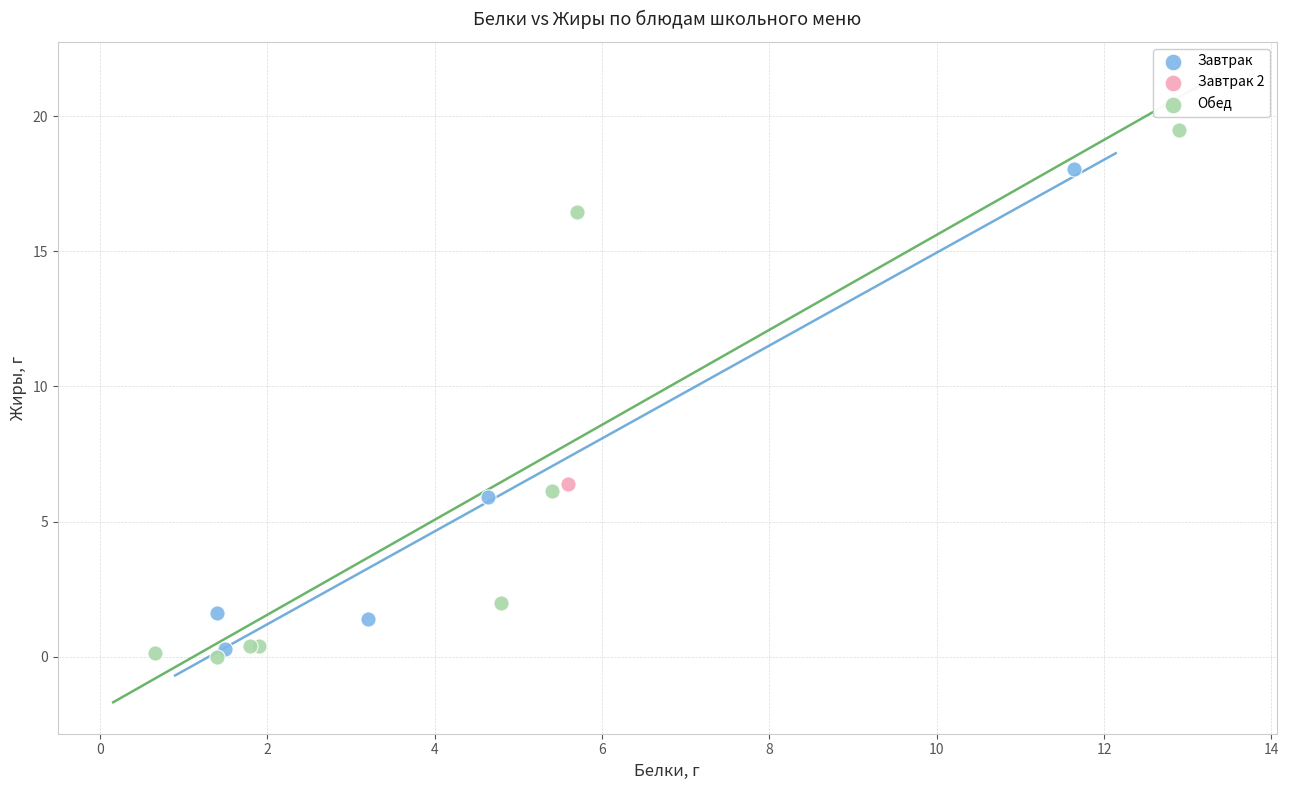

What are all the series names shown in the legend?

Завтрак, Завтрак 2, Обед